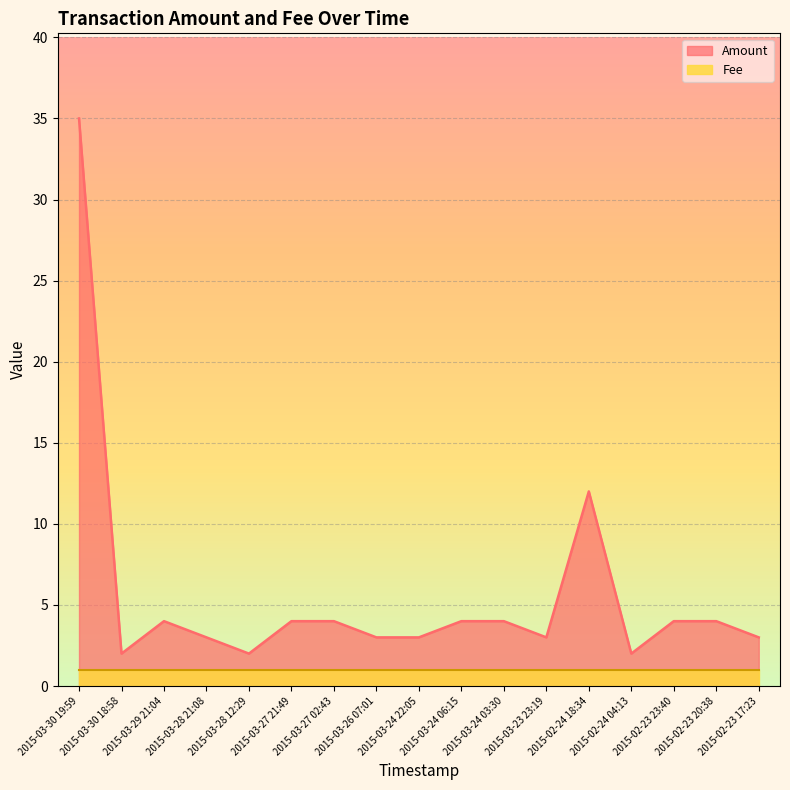

How many interior local peaks (higher than both neighbors) does the data have?

2